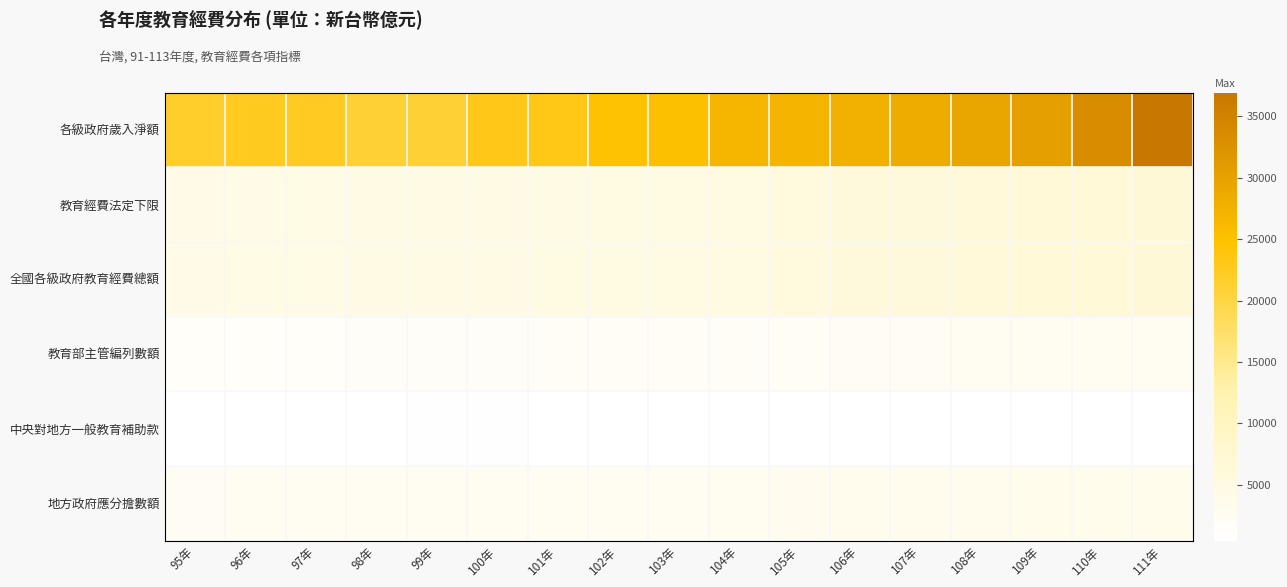

Which series has the widest spread of values?

各級政府歲入淨額